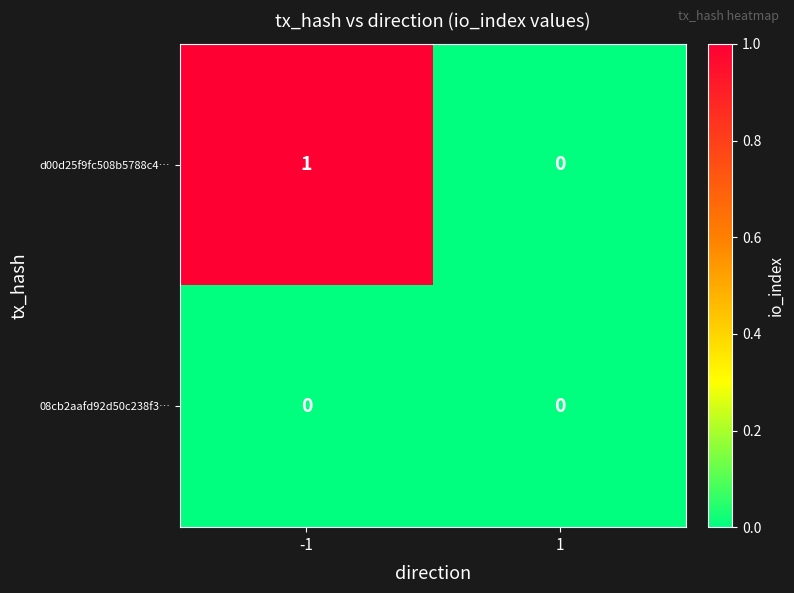

How many distinct data groups are displayed?

2